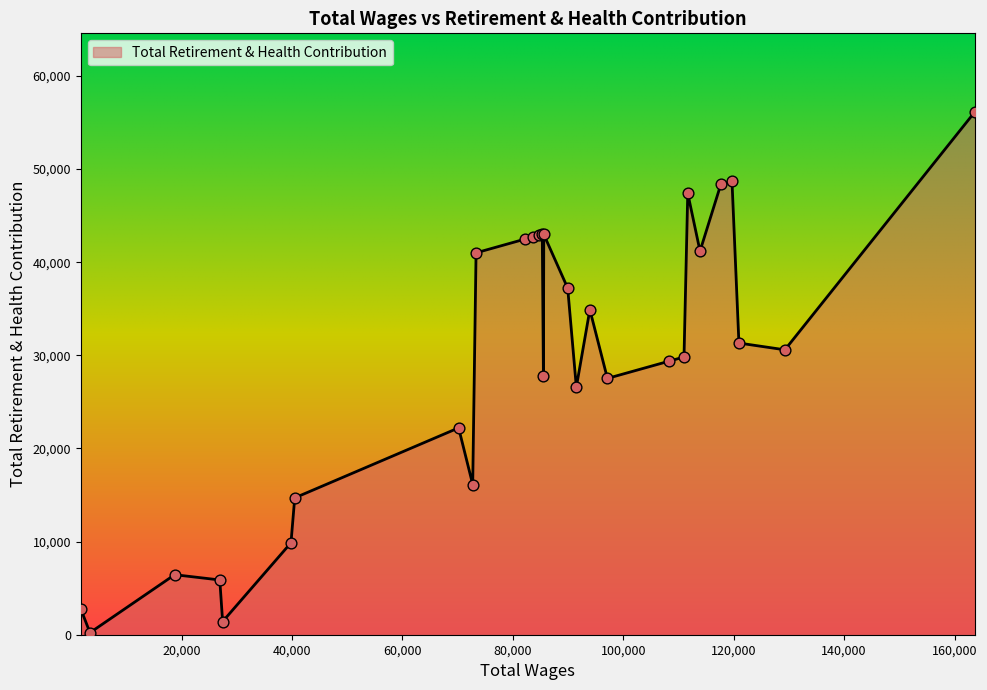

What is the difference between the maximum and minimum values?

55935